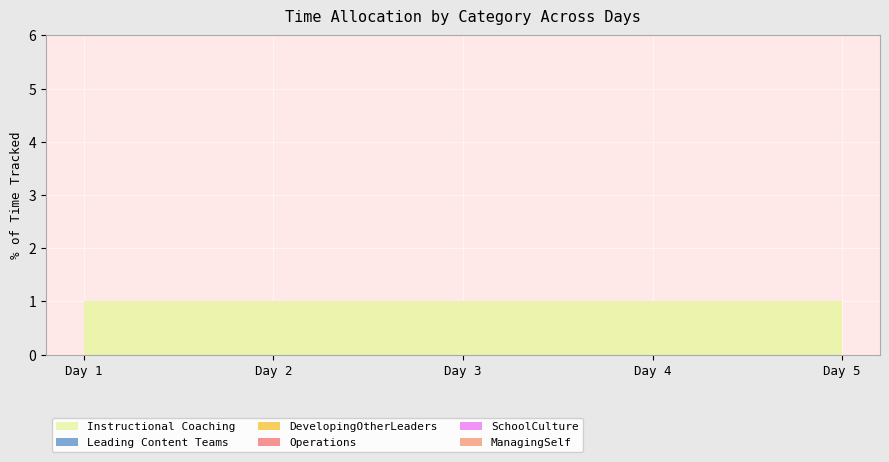

Reading left to right, list all the values displayed in this chart.

Instructional Coaching: Day 1=1	Day 2=1	Day 3=1	Day 4=1	Day 5=1
Leading Content Teams: Day 1=0	Day 2=0	Day 3=0	Day 4=0	Day 5=0
DevelopingOtherLeaders: Day 1=0	Day 2=0	Day 3=0	Day 4=0	Day 5=0
Operations: Day 1=0	Day 2=0	Day 3=0	Day 4=0	Day 5=0
SchoolCulture: Day 1=0	Day 2=0	Day 3=0	Day 4=0	Day 5=0
ManagingSelf: Day 1=0	Day 2=0	Day 3=0	Day 4=0	Day 5=0